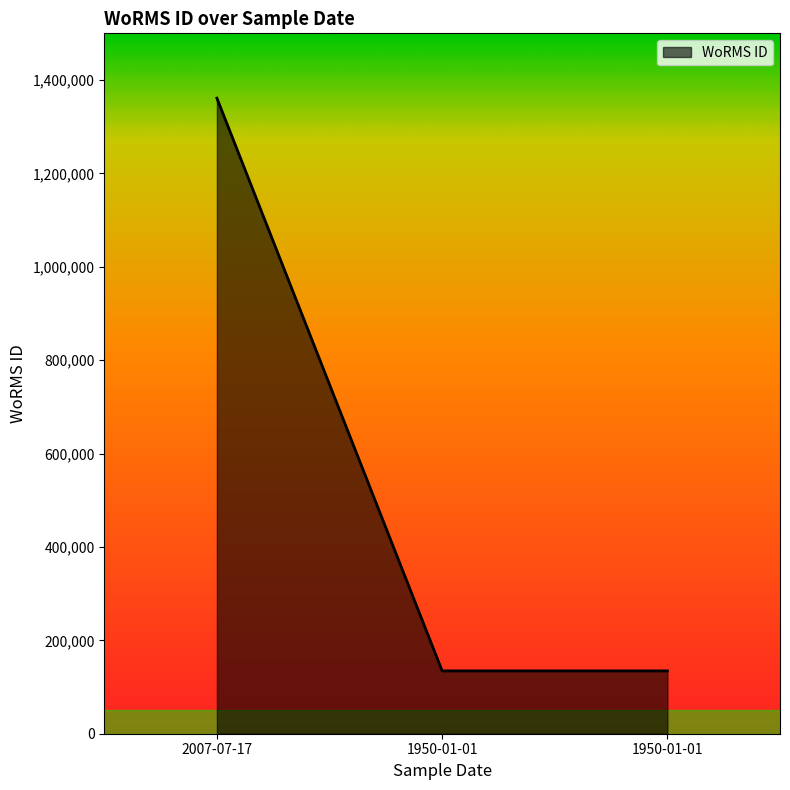

Rank the categories by value from highest to lowest.

2007-07-17, 1950-01-01, 1950-01-01